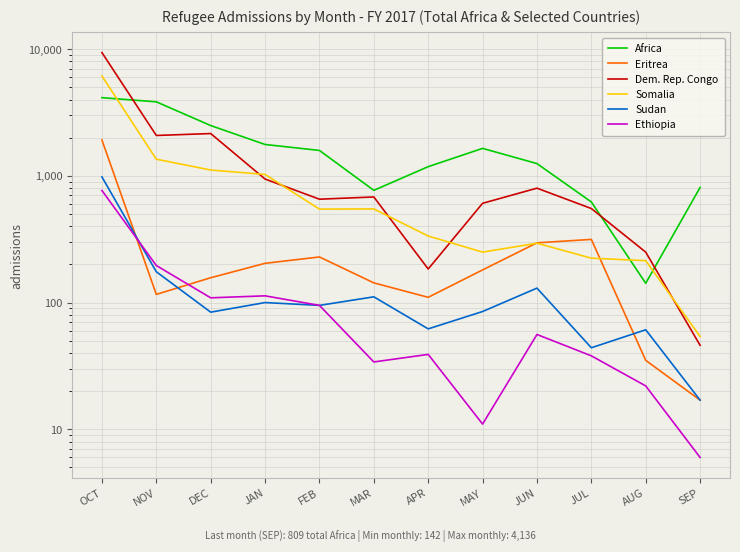

Does the chart display data point markers on the line(s)?

No